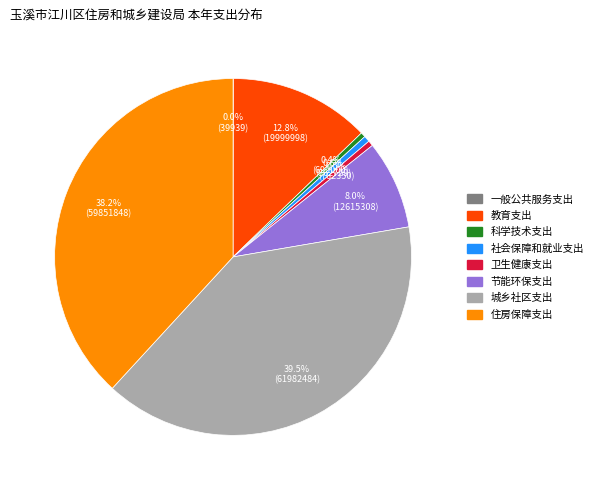

How much of the chart is everything except 住房保障支出?

61.8%